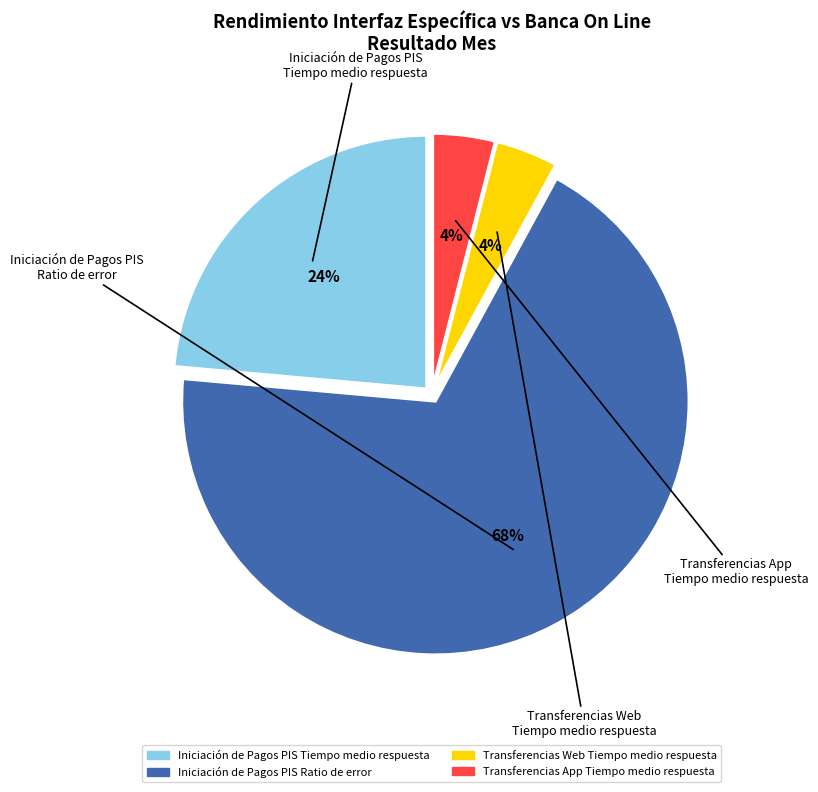

What is the majority slice?

Iniciación de Pagos PIS Ratio de error